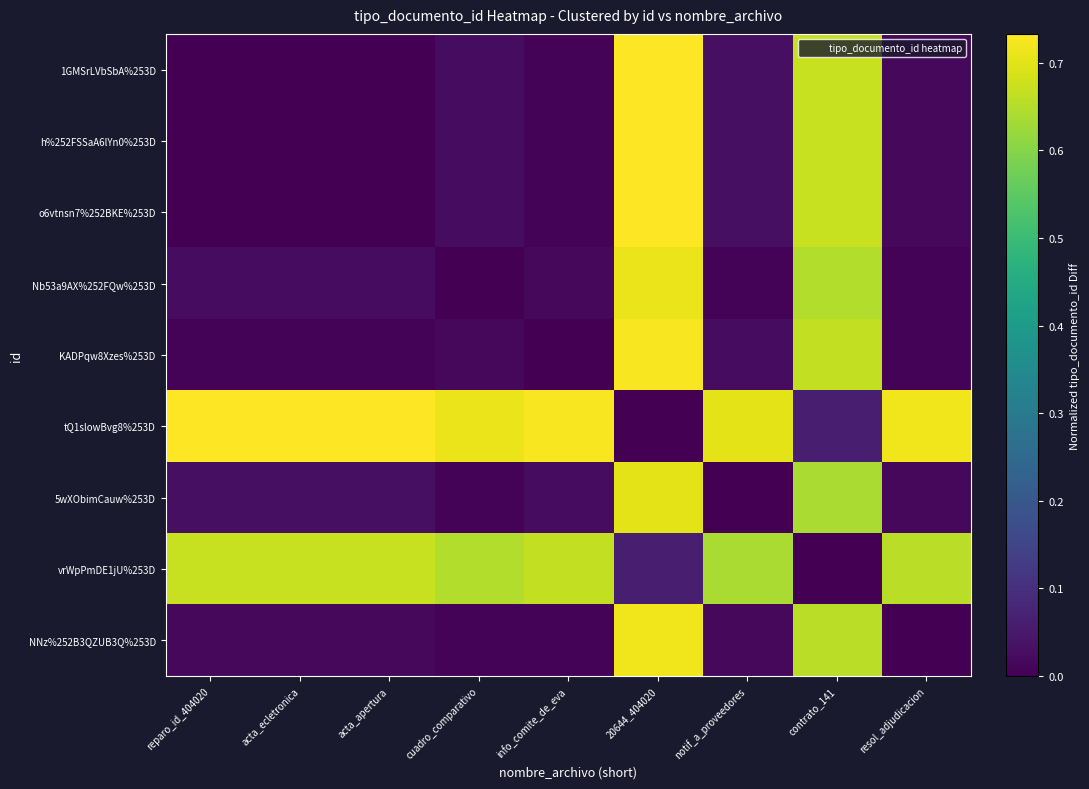

Between acta_ecletronica and 20644_404020, which is larger?

20644_404020